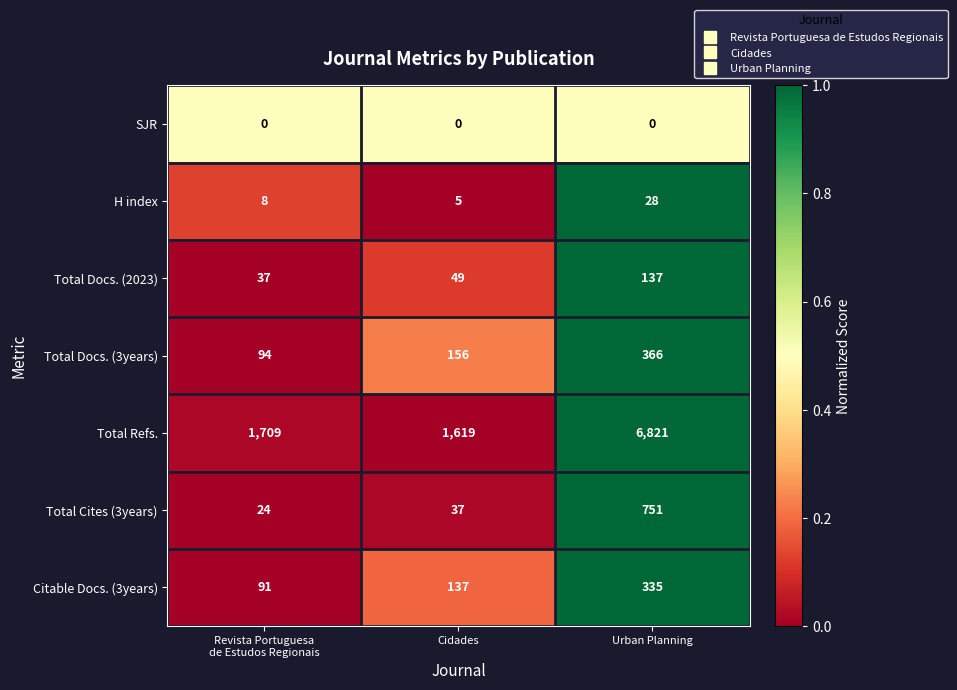

True or false: Total Refs. has a value of 6821 at Urban Planning.

True